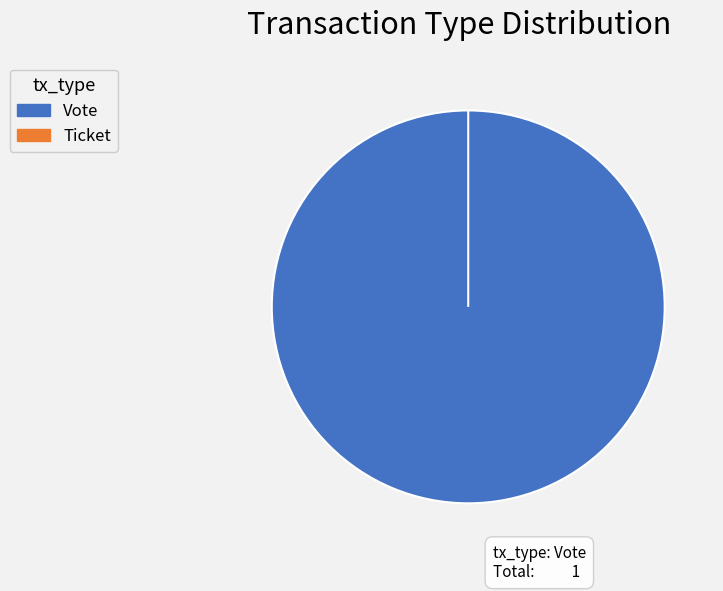

How many slices are in this pie chart?

2